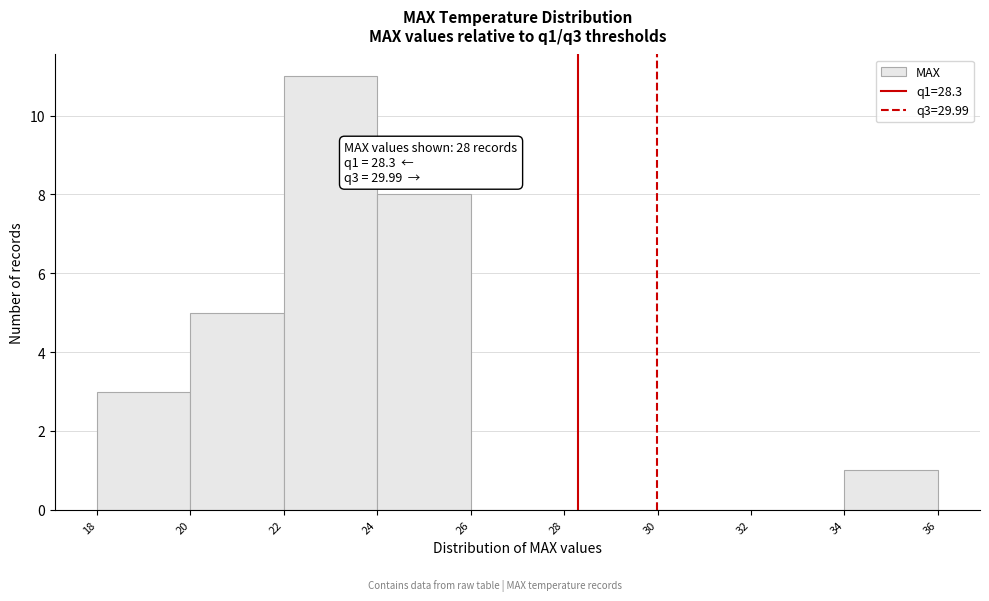

Over which range of the x-axis is the bar tallest?

22 to 24